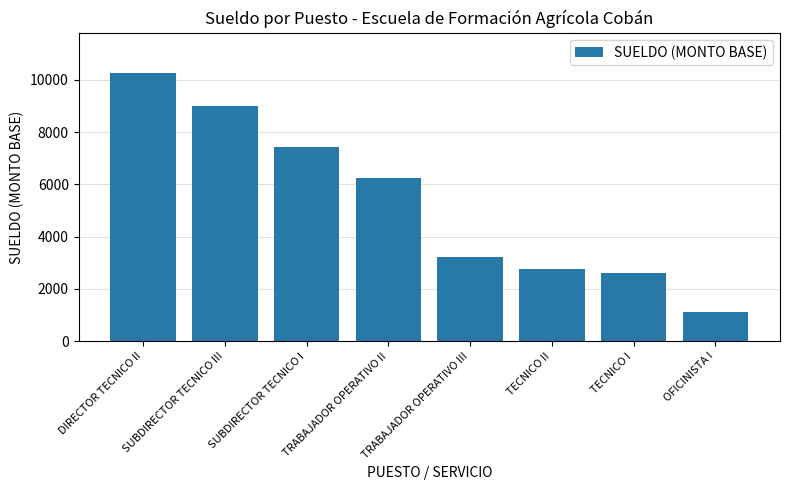

Between SUBDIRECTOR TECNICO III and SUBDIRECTOR TECNICO I, which is larger?

SUBDIRECTOR TECNICO III